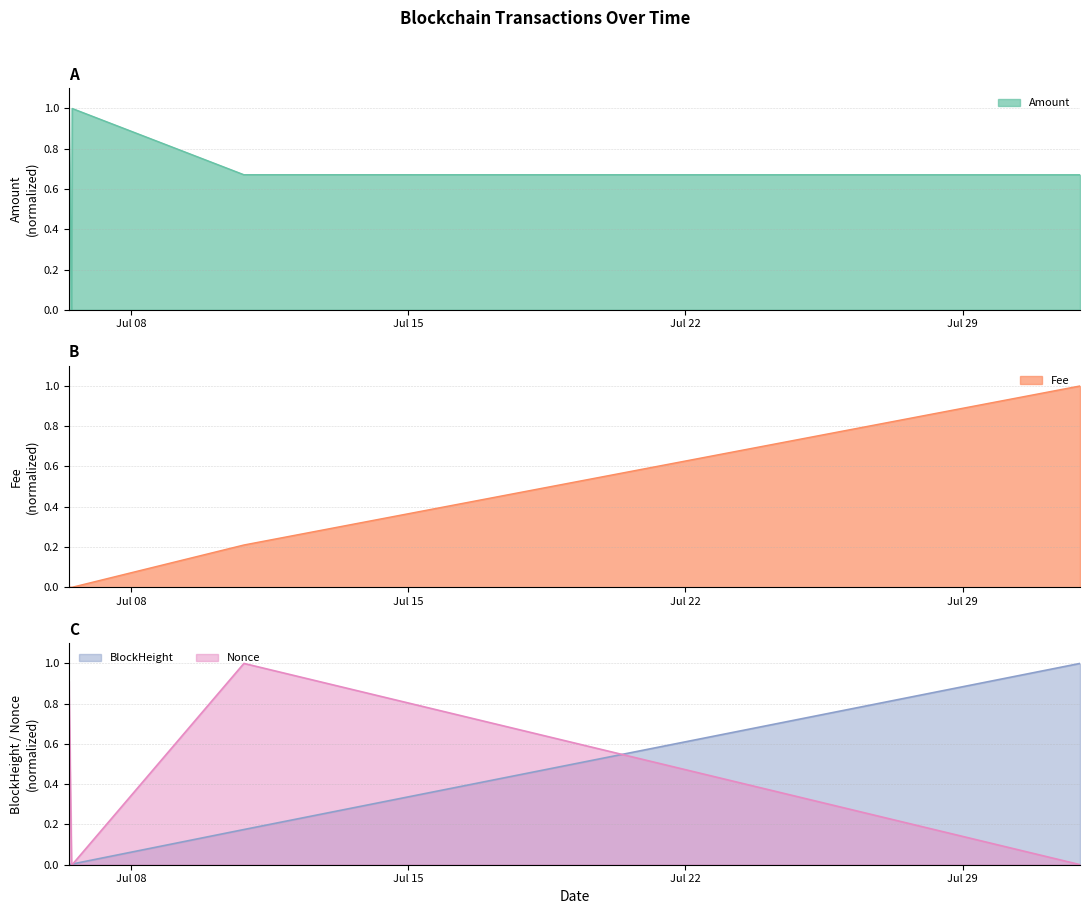

What are all the series names shown in the legend?

Amount, Fee, BlockHeight, Nonce